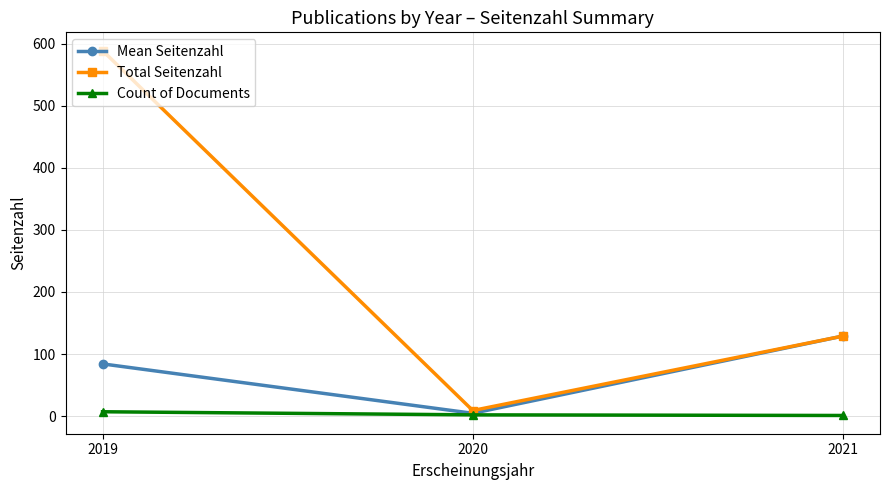

Is it true that Count of Documents equals 1.0 at 2021?

True